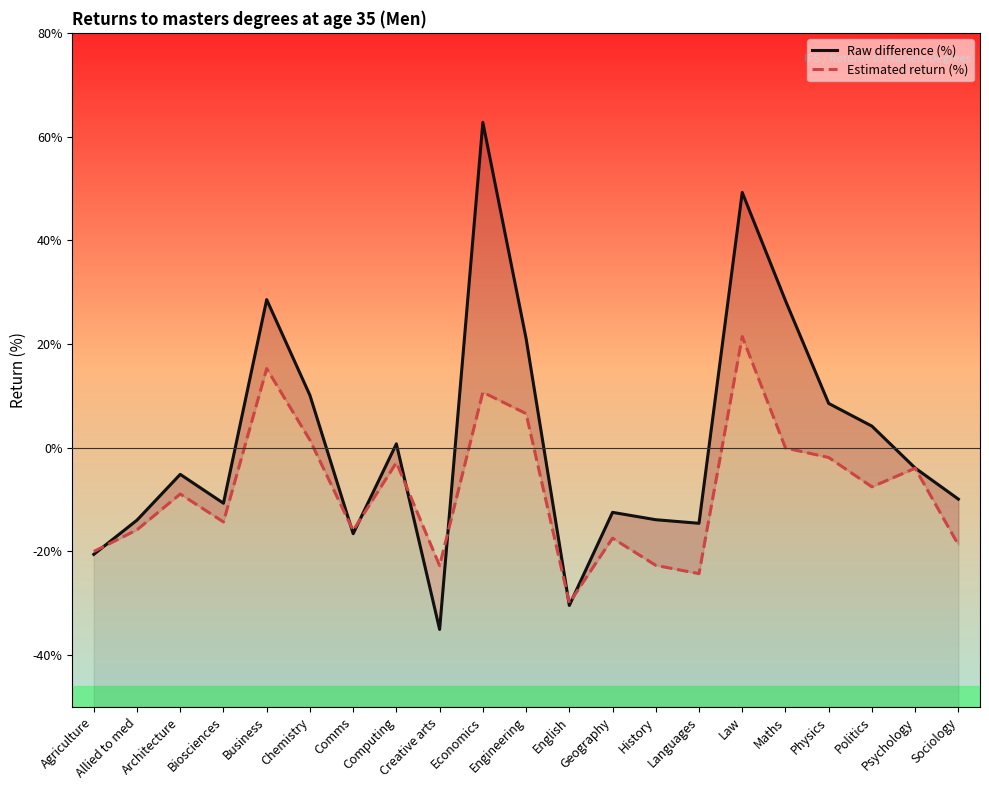

What is the average value of the Raw difference (%) series?

1.2